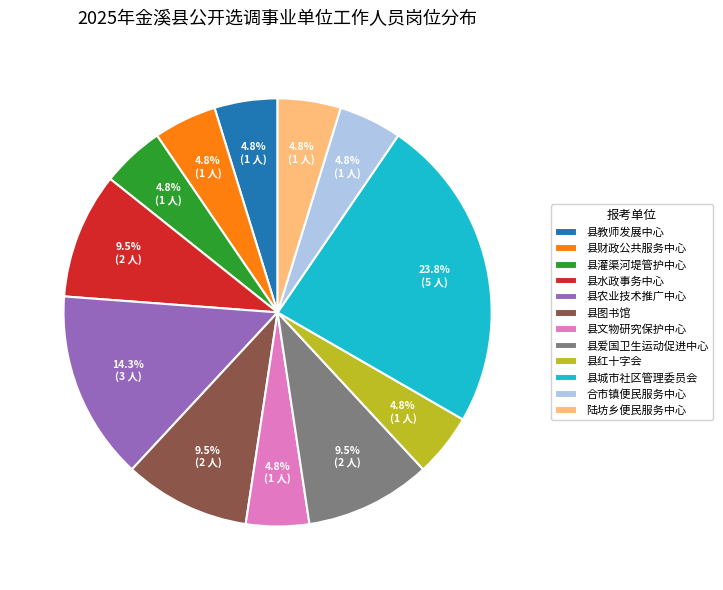

Does 县灌渠河堤管护中心 represent more than half of the total?

No